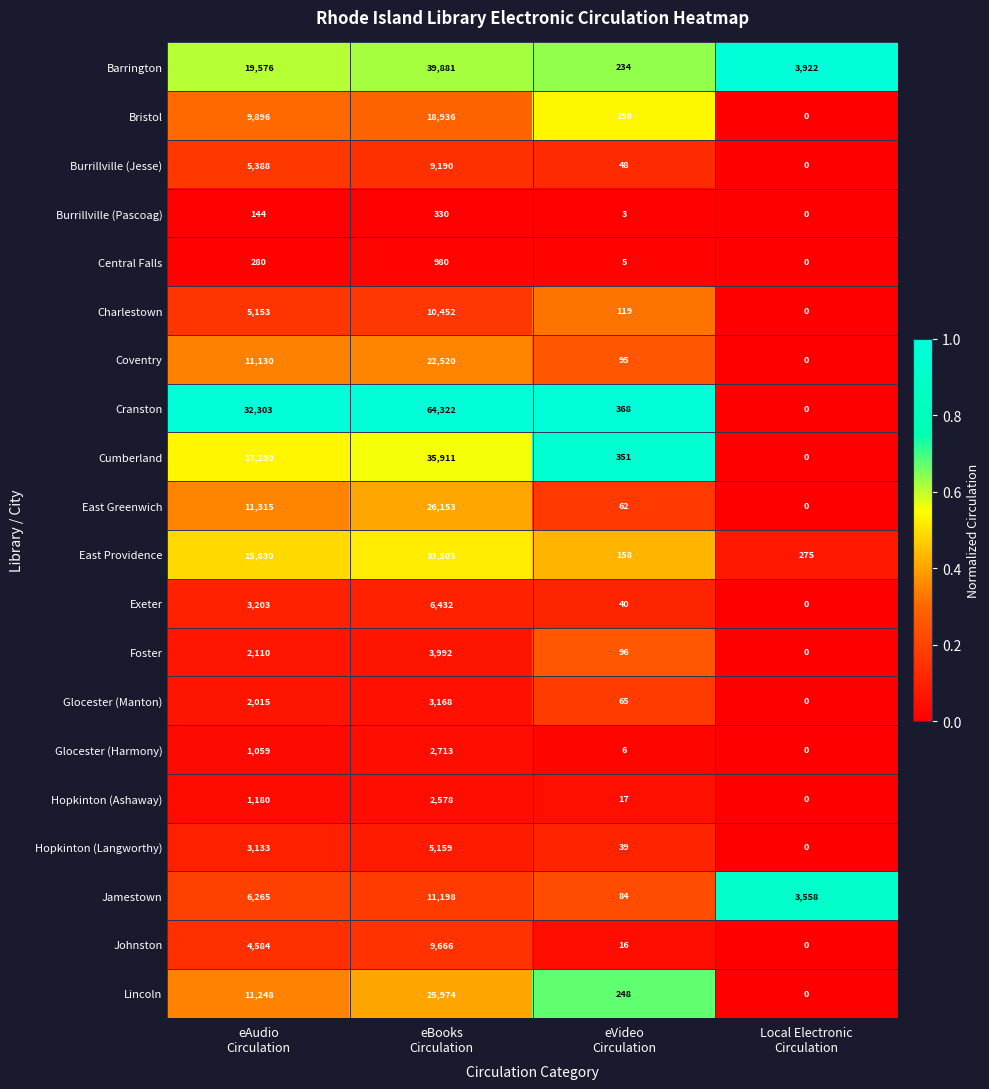

What is the sum of all Lincoln values?

37470